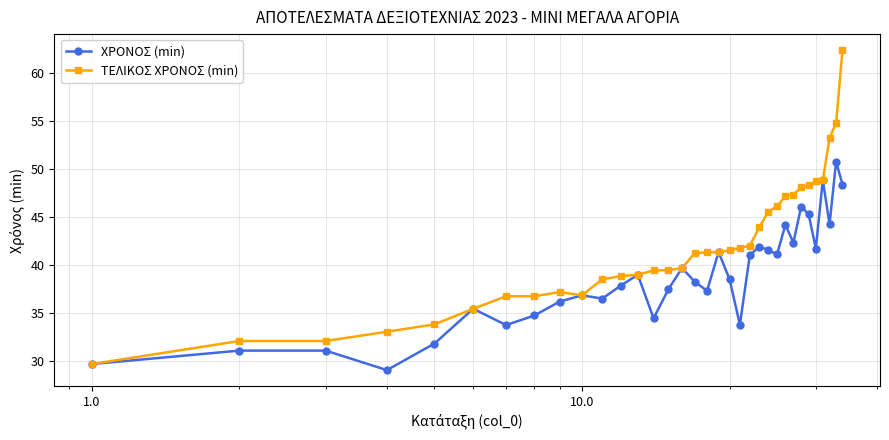

Rank the series by their average value, from lowest to highest.

ΧΡΟΝΟΣ (min), ΤΕΛΙΚΟΣ ΧΡΟΝΟΣ (min)